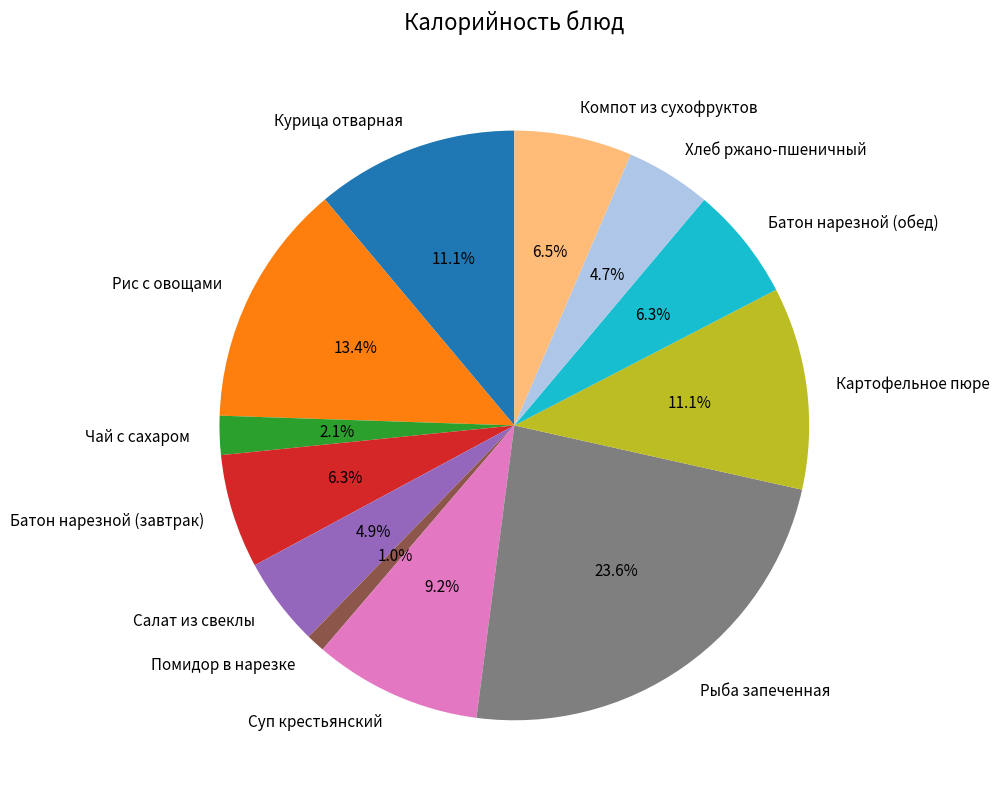

How many slices are in this pie chart?

12